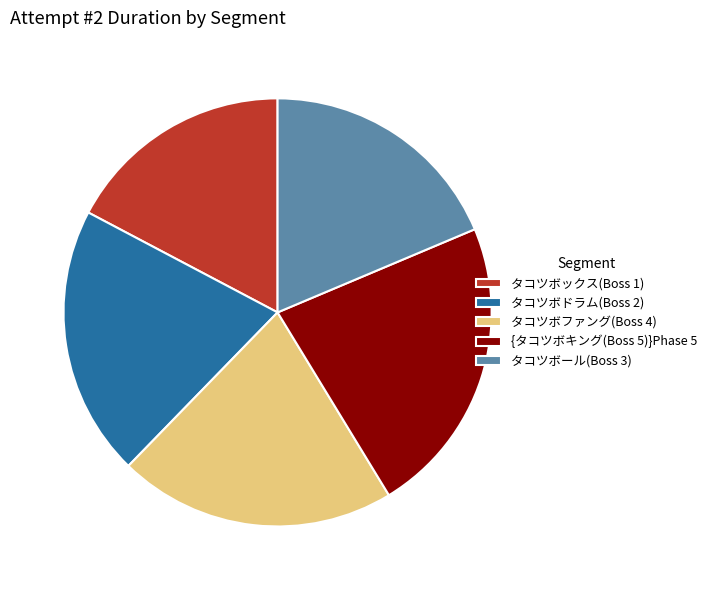

Rank the categories by value from highest to lowest.

{タコツボキング(Boss 5)}Phase 5, タコツボファング(Boss 4), タコツボドラム(Boss 2), タコツボール(Boss 3), タコツボックス(Boss 1)